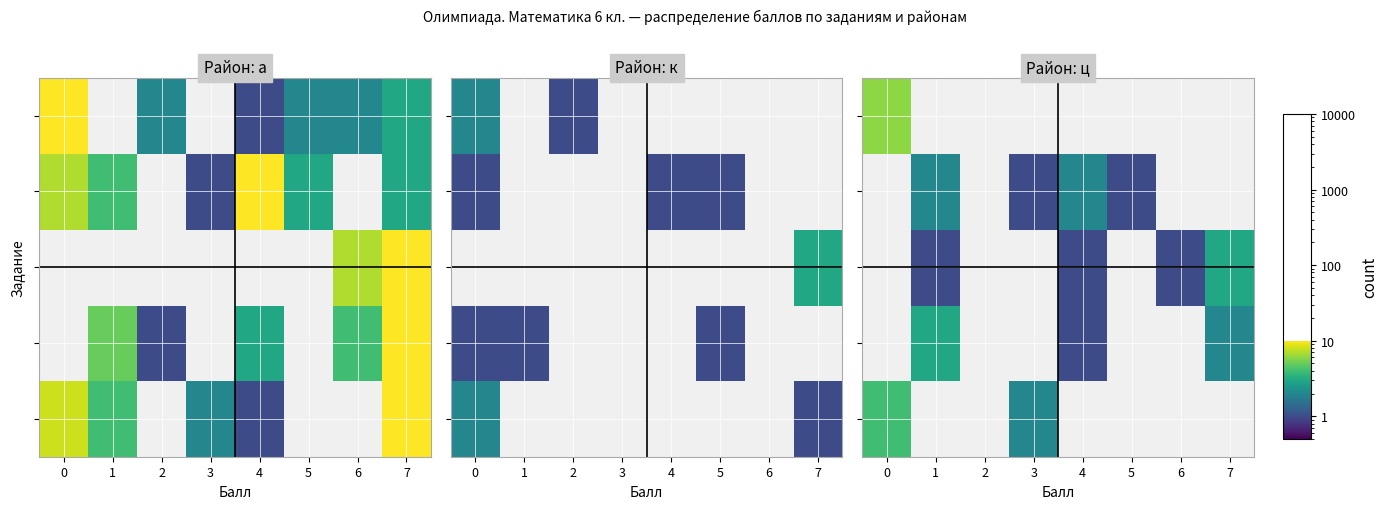

How many categories are shown in the chart?

8